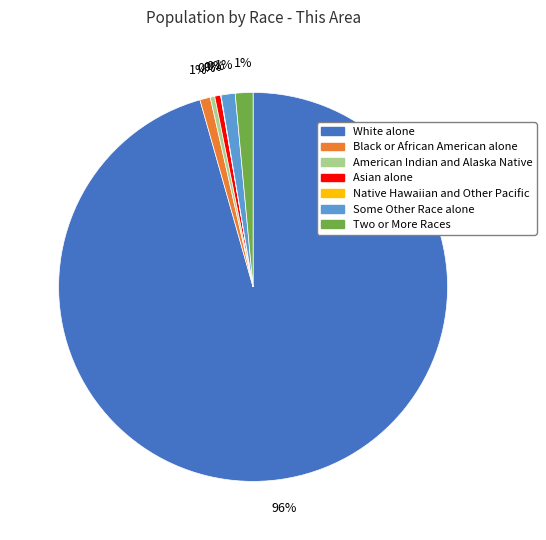

Combined, do White alone and Black or African American alone account for over 50%?

Yes